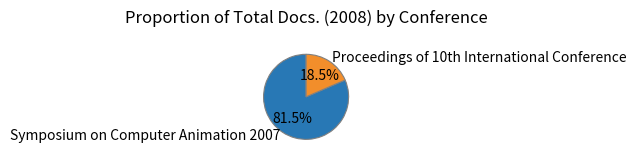

How much of the chart is everything except Symposium on Computer Animation 2007?

18.5%